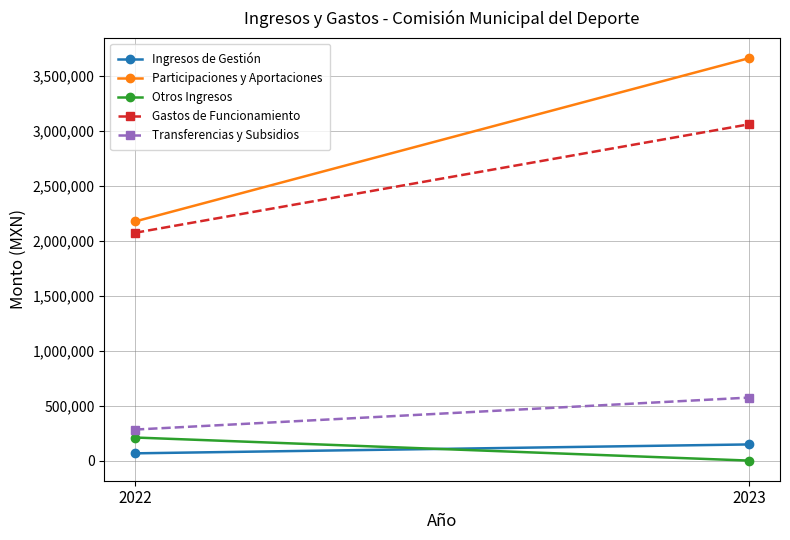

What is the sum of all Transferencias y Subsidios values?

855548.2